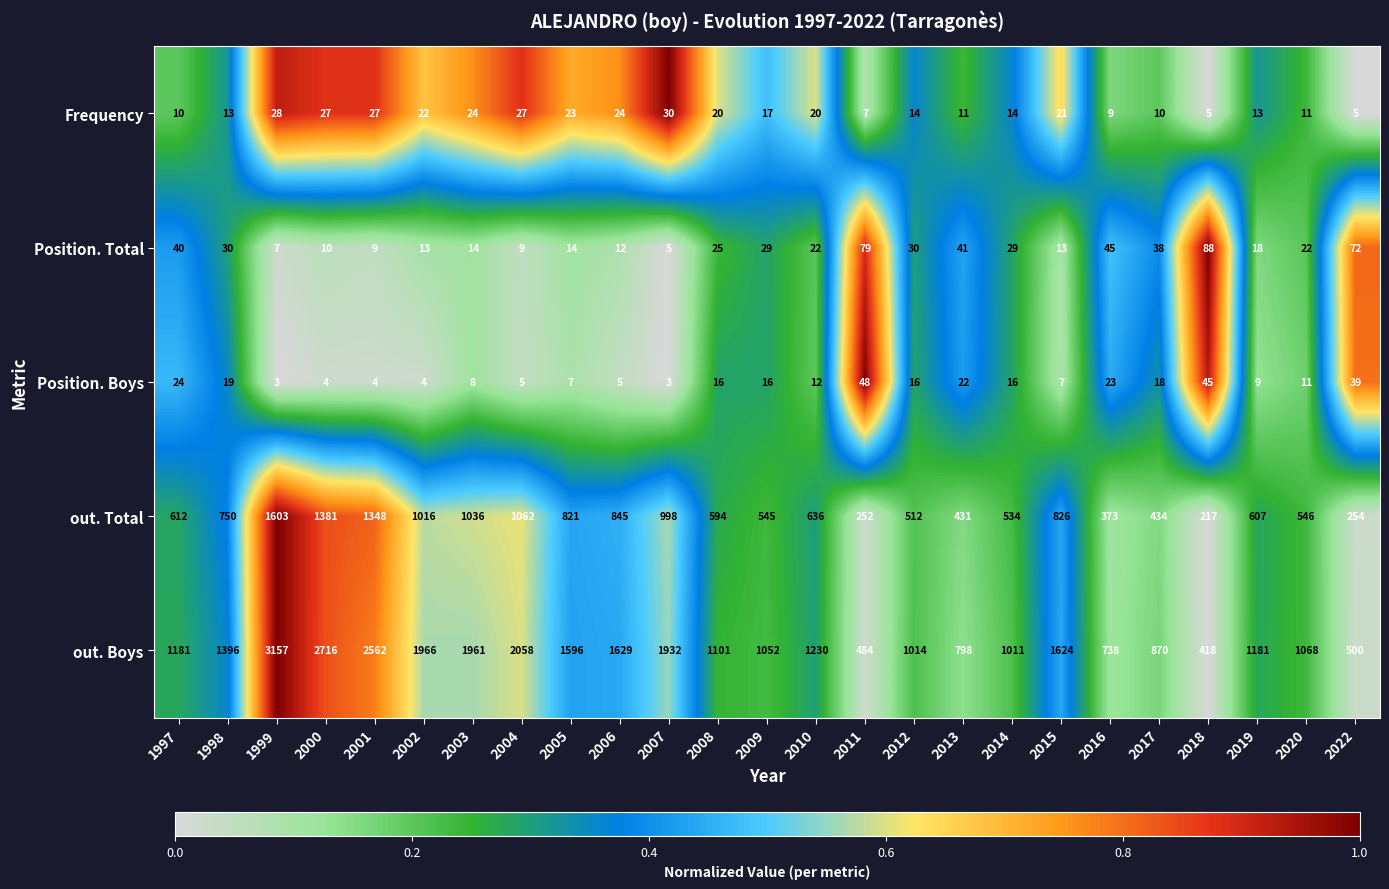

Is it true that out. Total equals 512 at 2002?

False